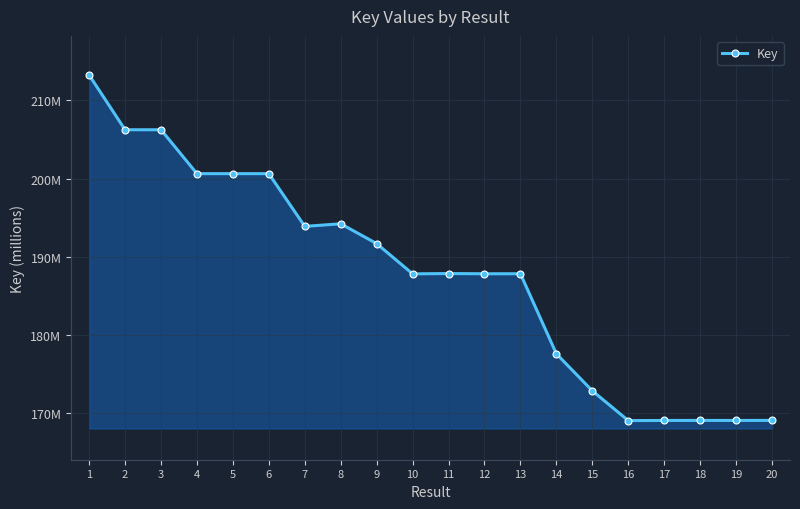

The value at 8 is 194.2. True or false?

True